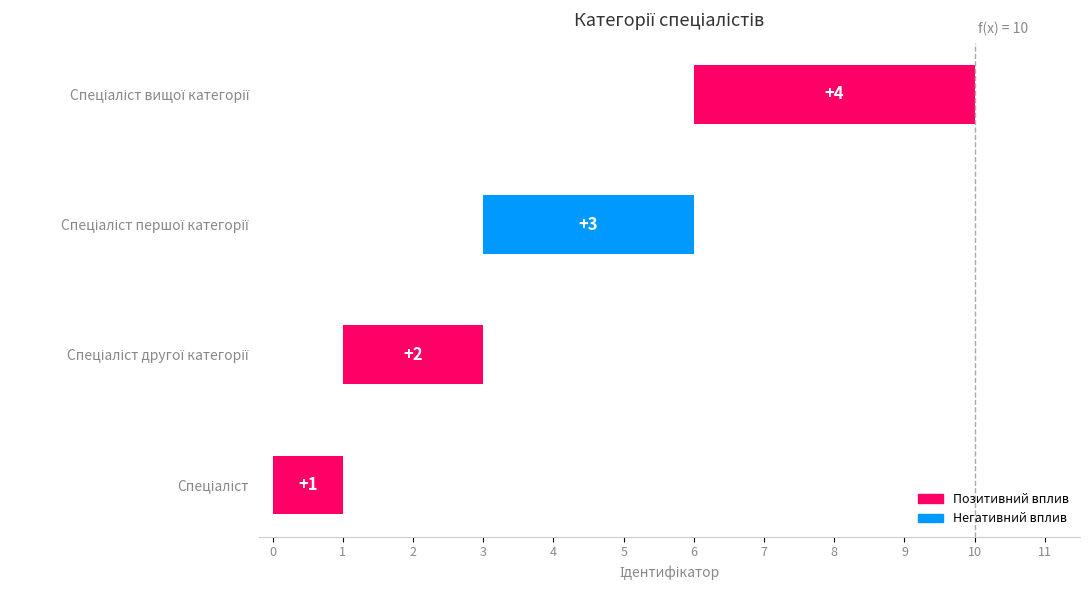

The chart shows a value of 4 at Спеціаліст вищої категорії. True or false?

True